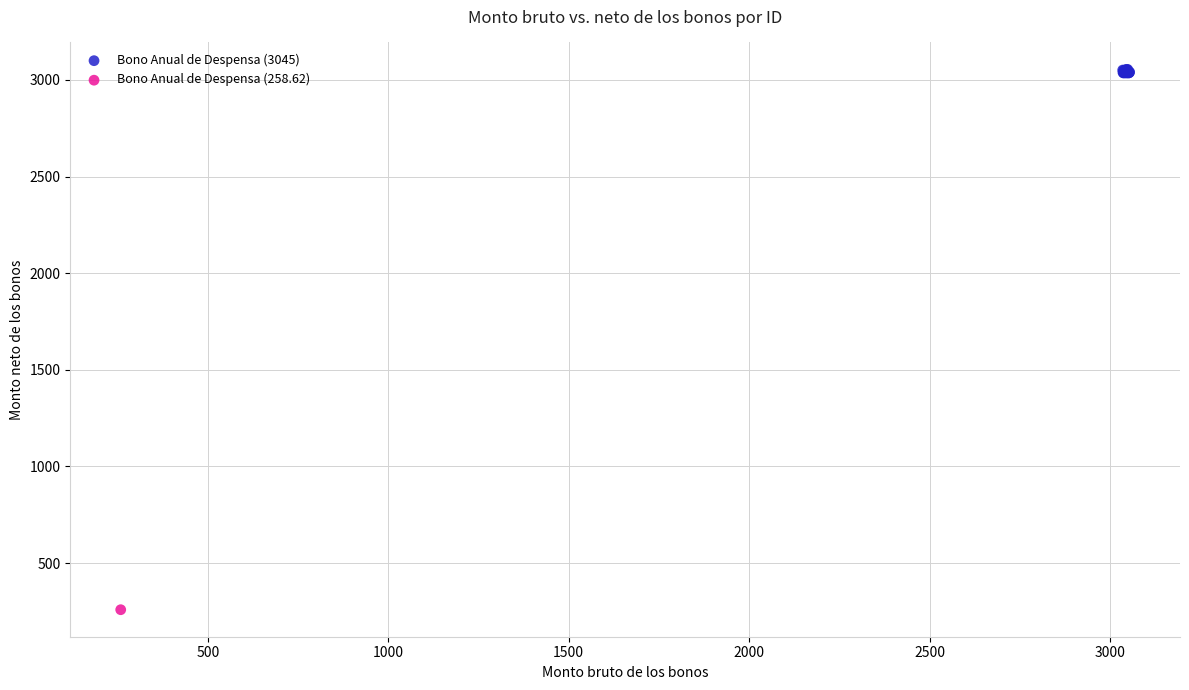

What are all the series names shown in the legend?

Bono Anual de Despensa (3045), Bono Anual de Despensa (258.62)